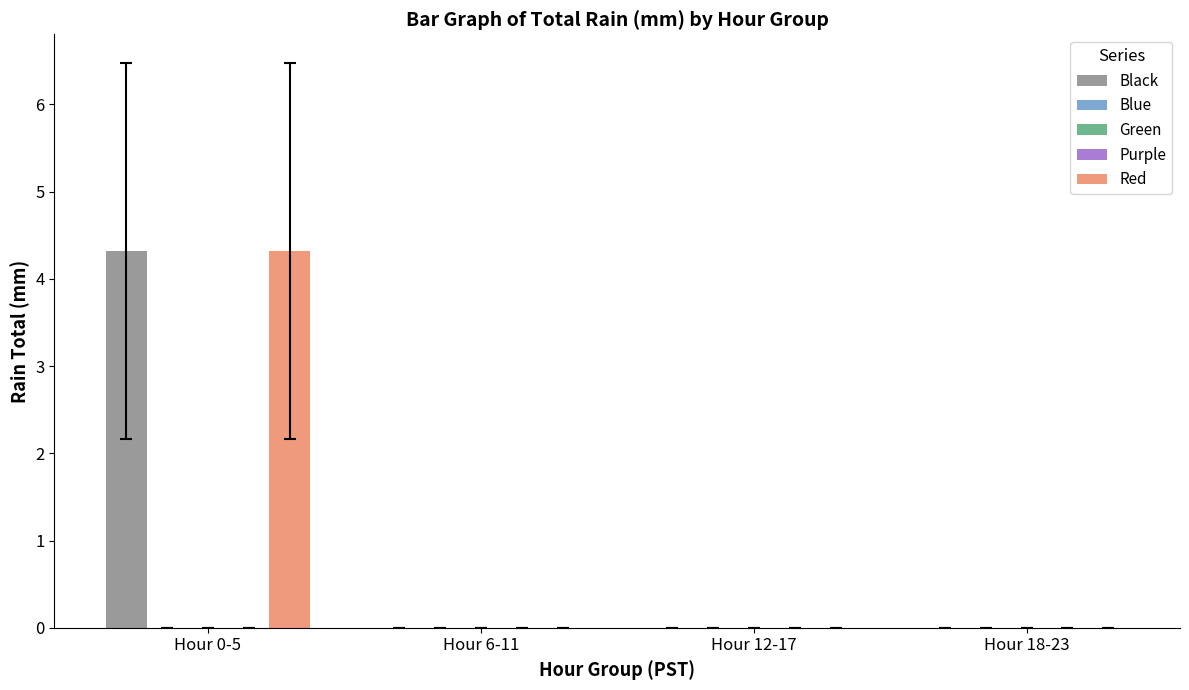

What is the label of the 1st bar from the left?

Hour 0-5